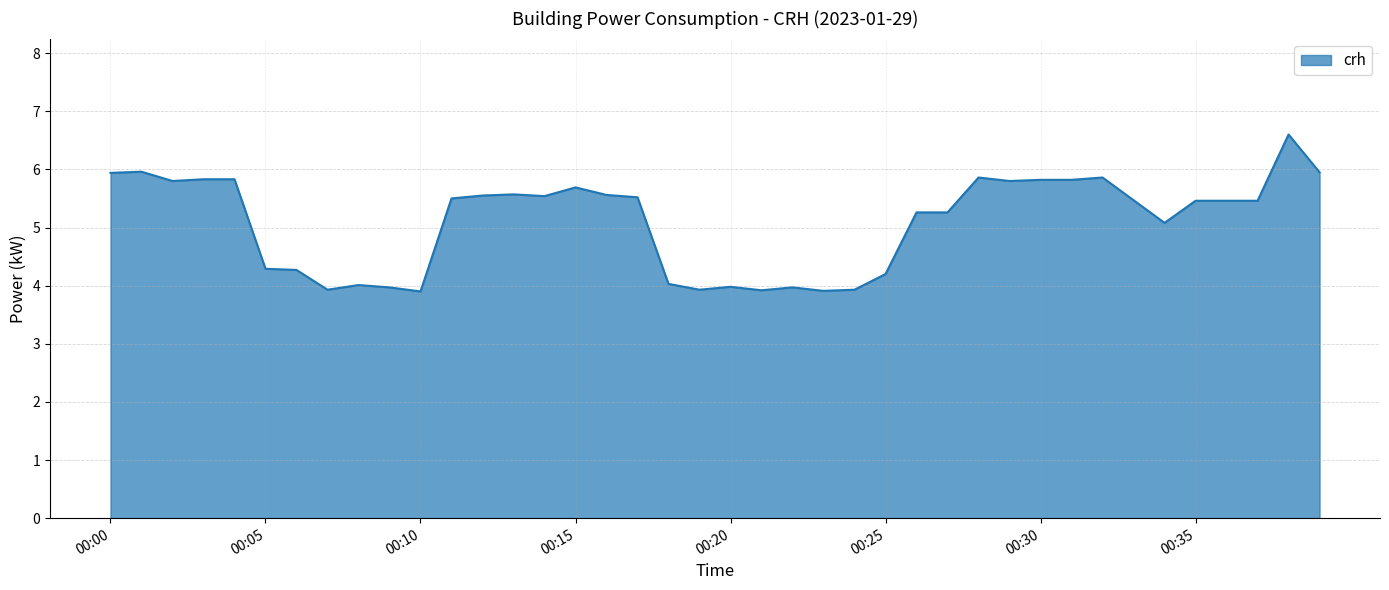

What is the greatest value displayed?

6.6